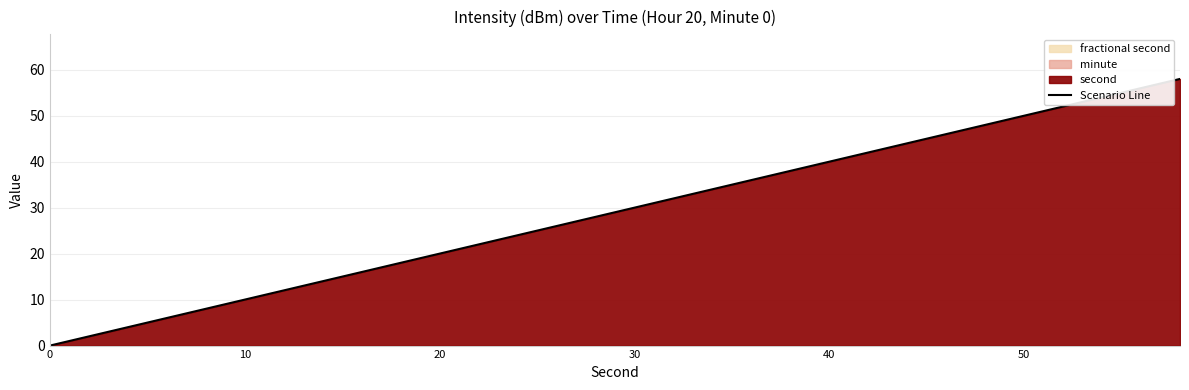

What is the greatest value displayed?

58